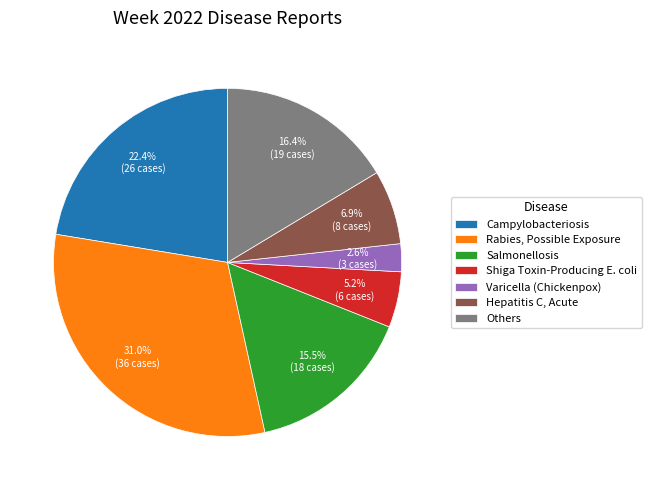

What is the smallest slice in the pie chart?

Varicella (Chickenpox)